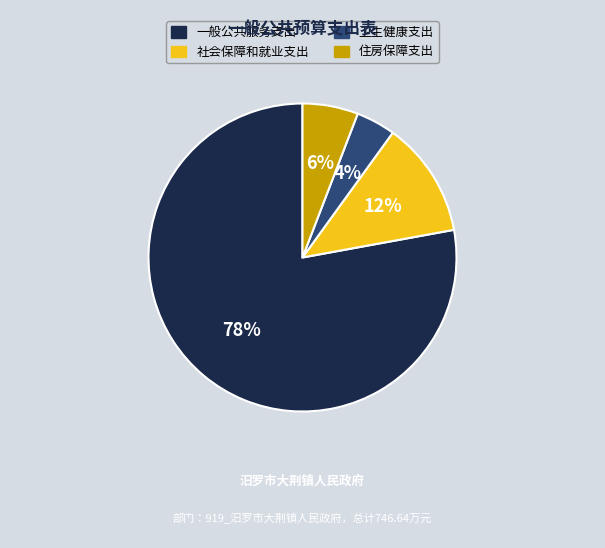

To the nearest percent, what is the average slice percentage?

25%